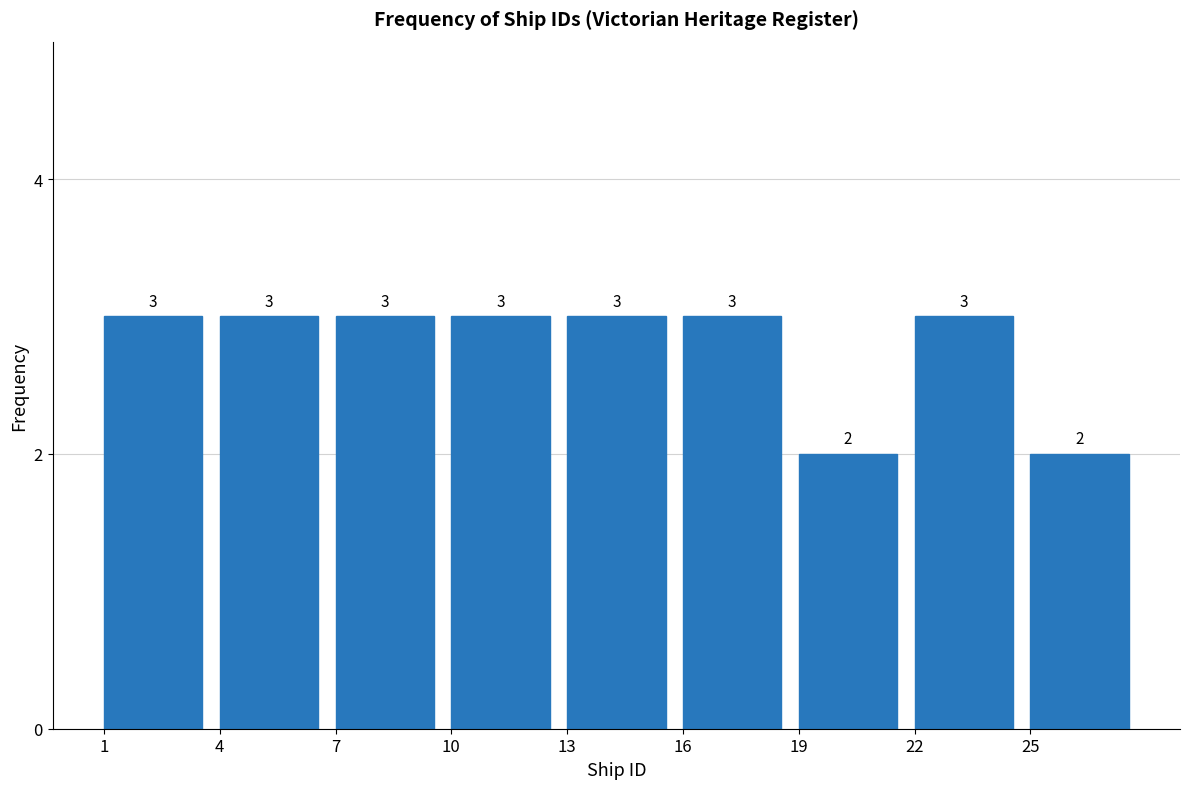

Reading right to left, list all the values displayed in this chart.

2	3	2	3	3	3	3	3	3